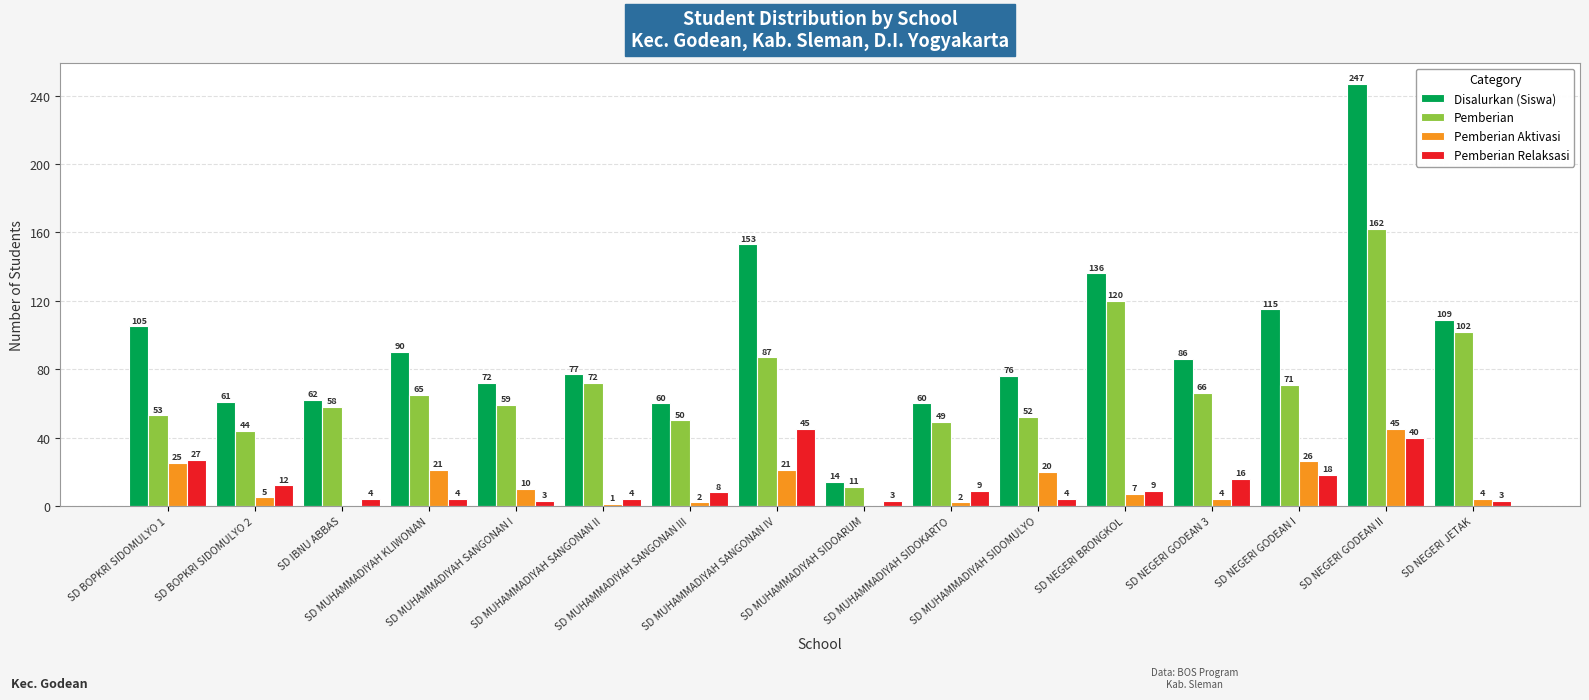

What is the maximum value for Disalurkan (Siswa)?

247